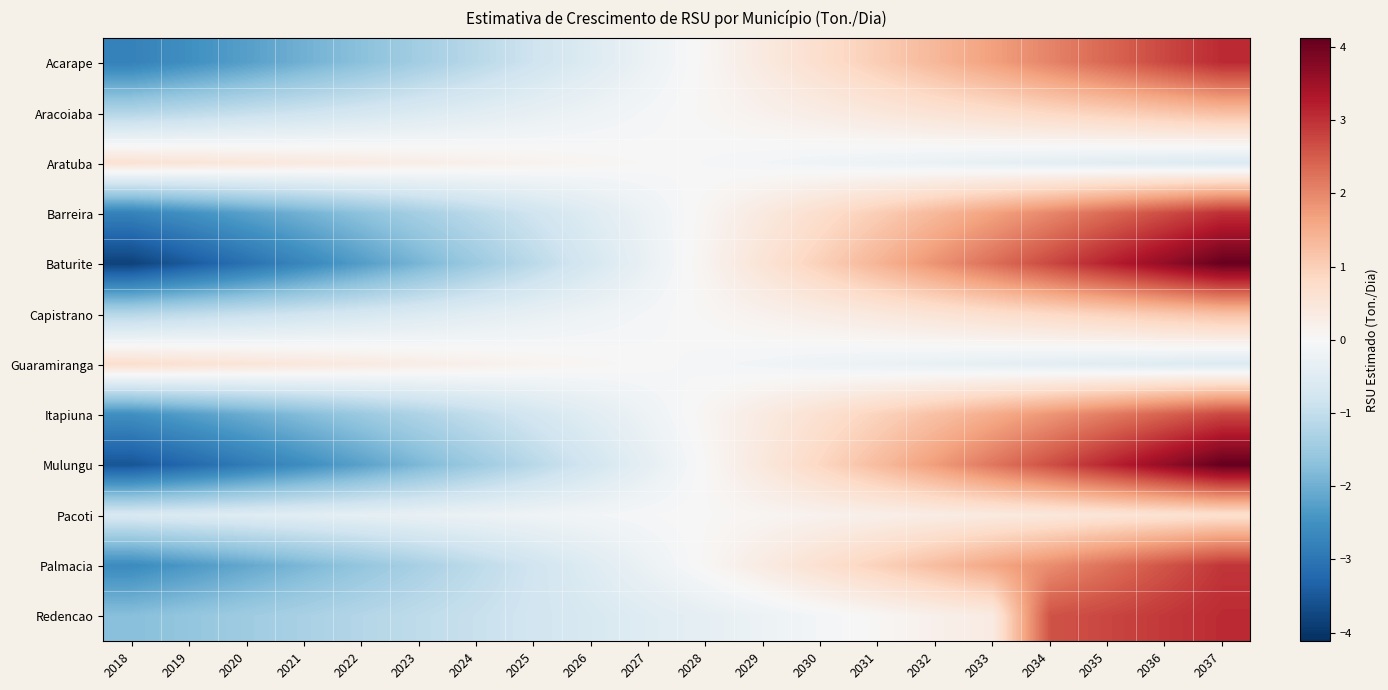

Which series changed the most between 2022 and 2025?

Baturite